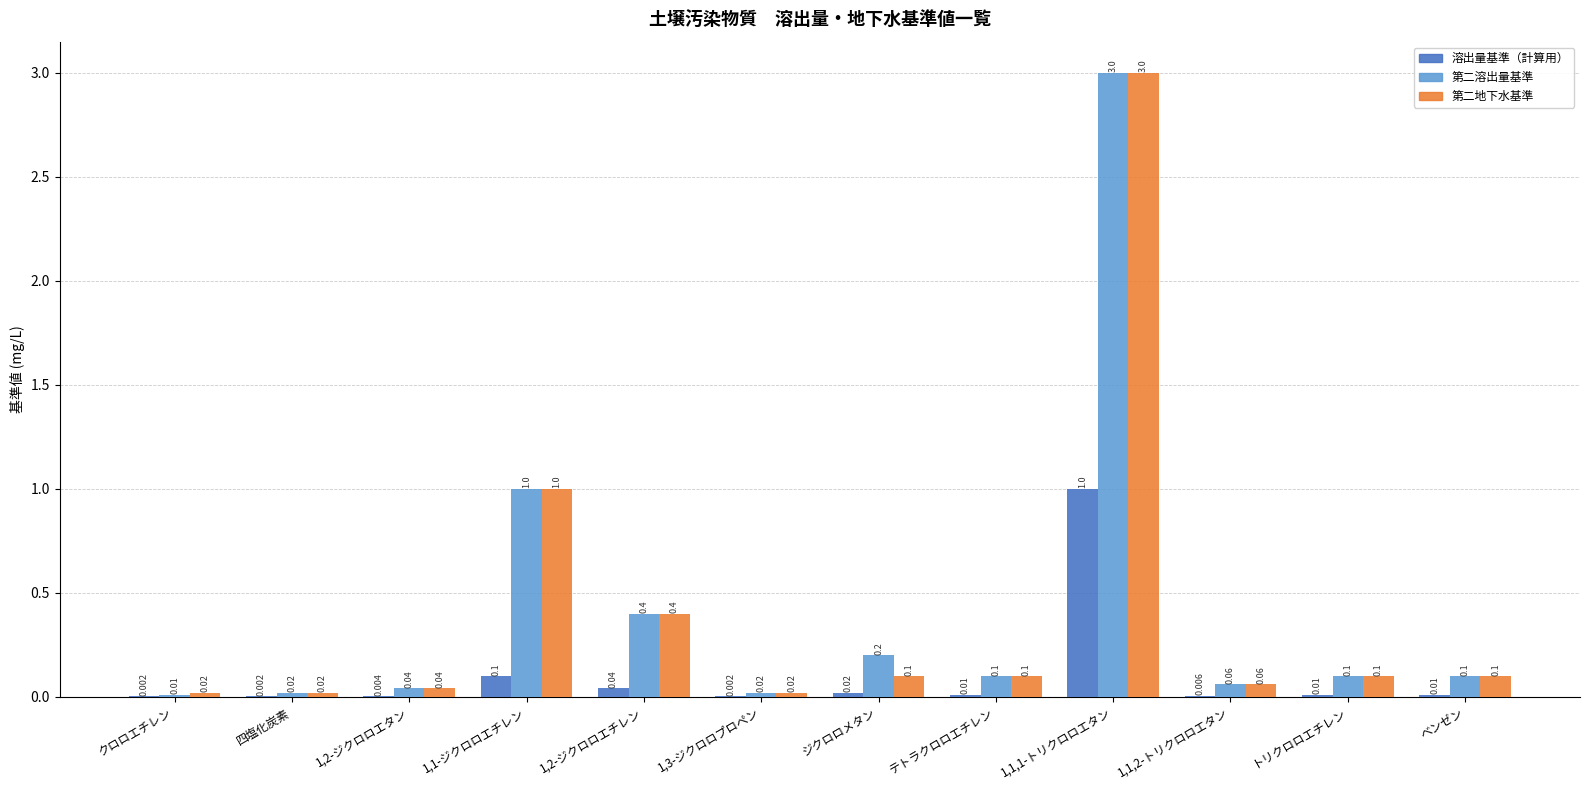

Is the value of 溶出量基準（計算用） at ベンゼン greater than the value of 第二地下水基準 at 1,1,1-トリクロロエタン?

No